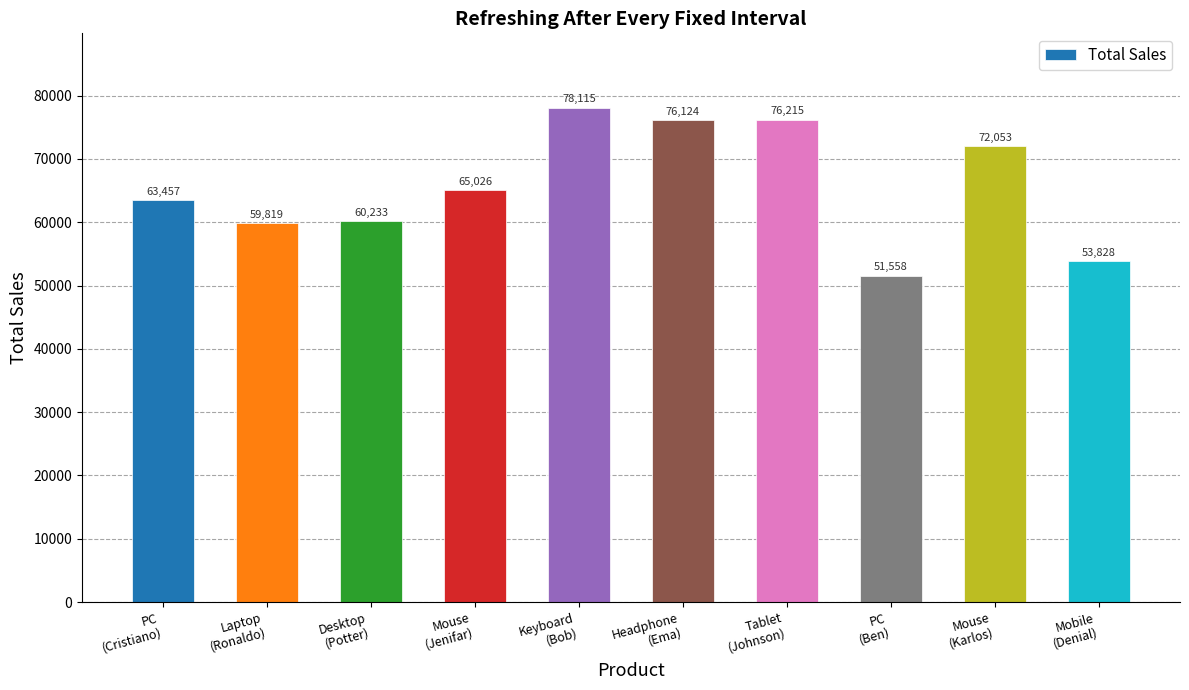

The value at Mouse
(Jenifar) is 26580. True or false?

False